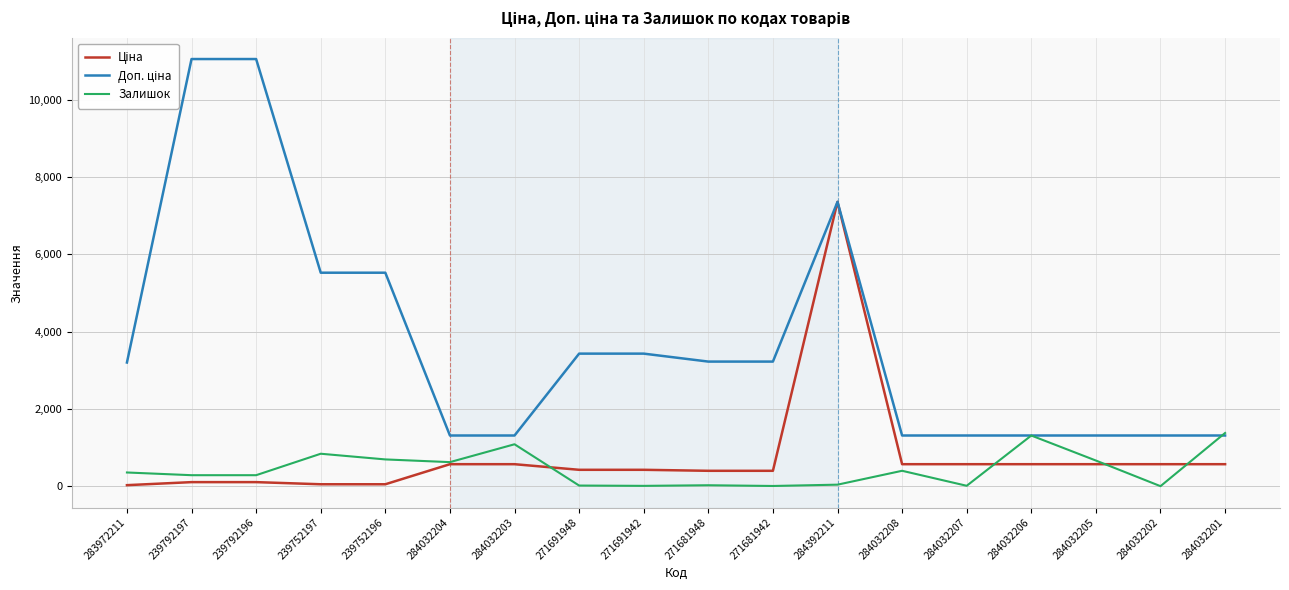

The Залишок series shows 6.0 at 284032202. True or false?

True